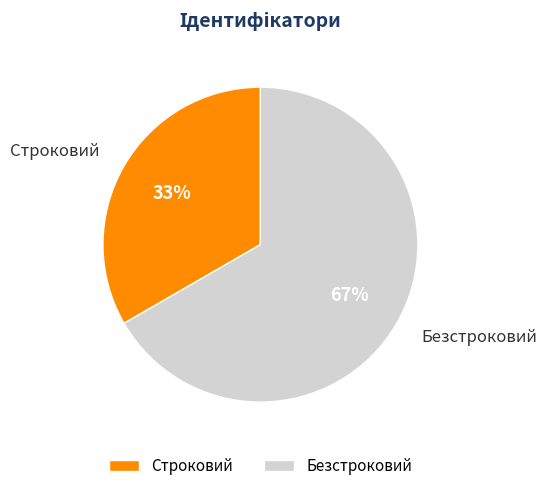

Does Строковий represent more than half of the total?

No